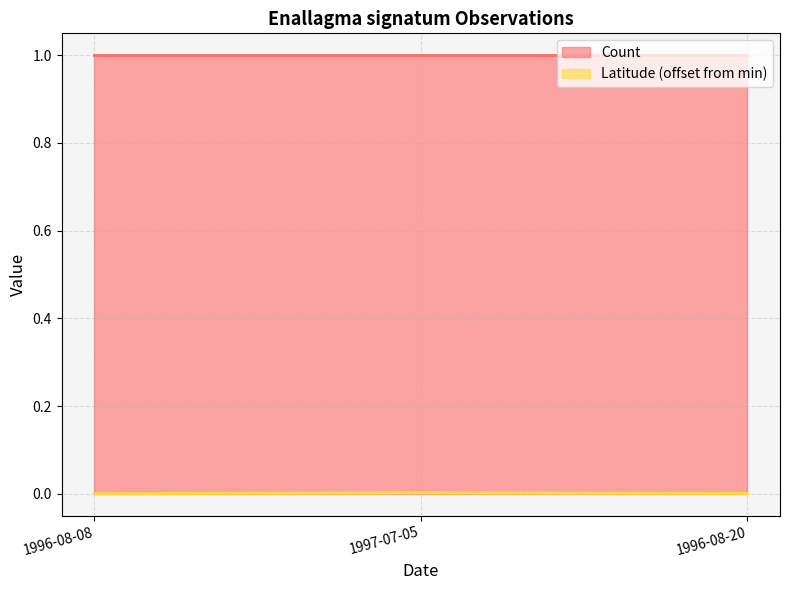

What is the label of the 2nd point from the left?

1997-07-05